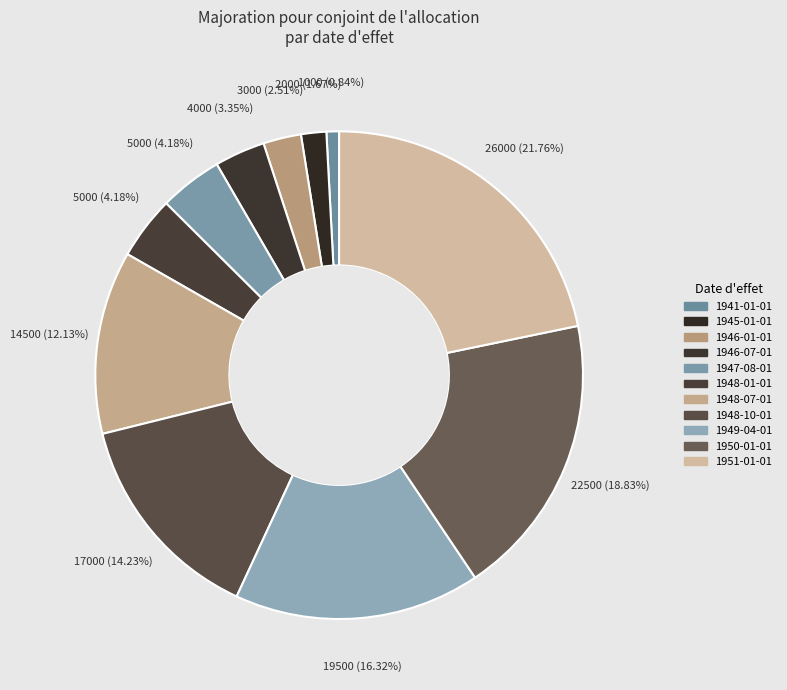

What is the change in value from 1941-01-01 to 1950-01-01?

+21500